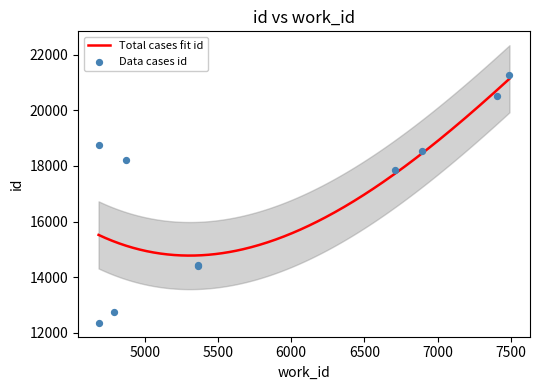

Approximately how many times larger is the value at 5366 compared to 4685?

1.2